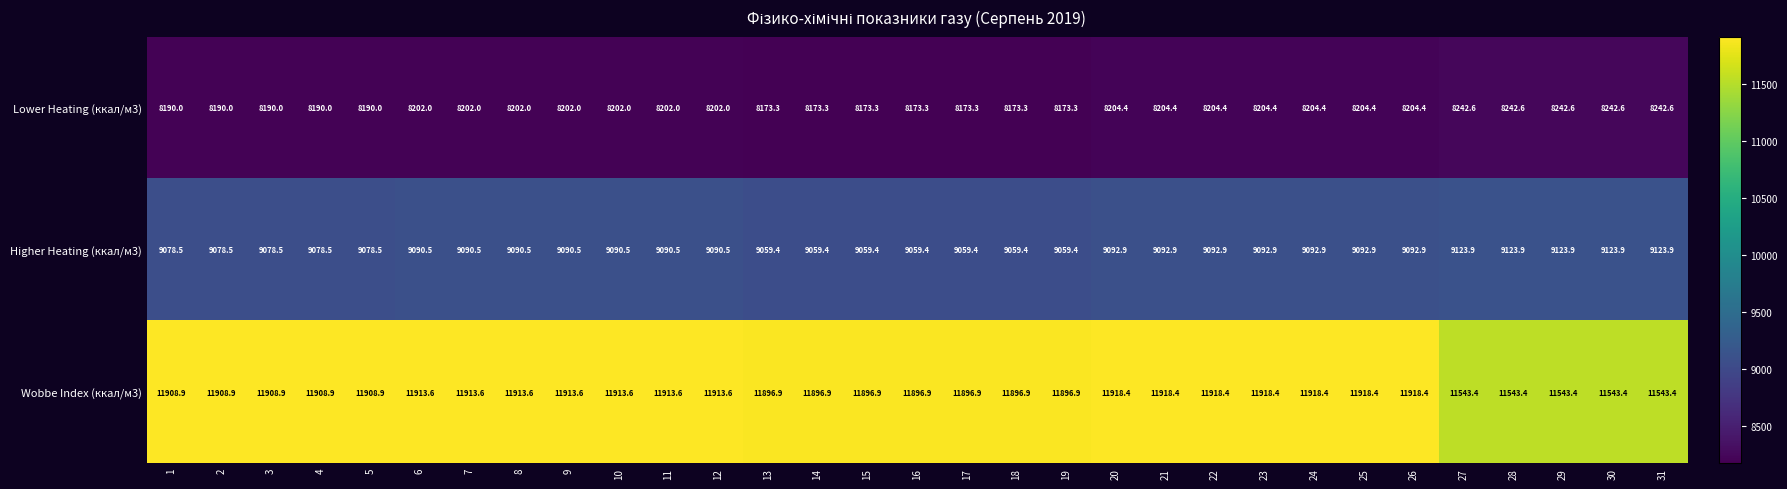

Rank the series by their average value, from lowest to highest.

Lower Heating (ккал/м3), Higher Heating (ккал/м3), Wobbe Index (ккал/м3)